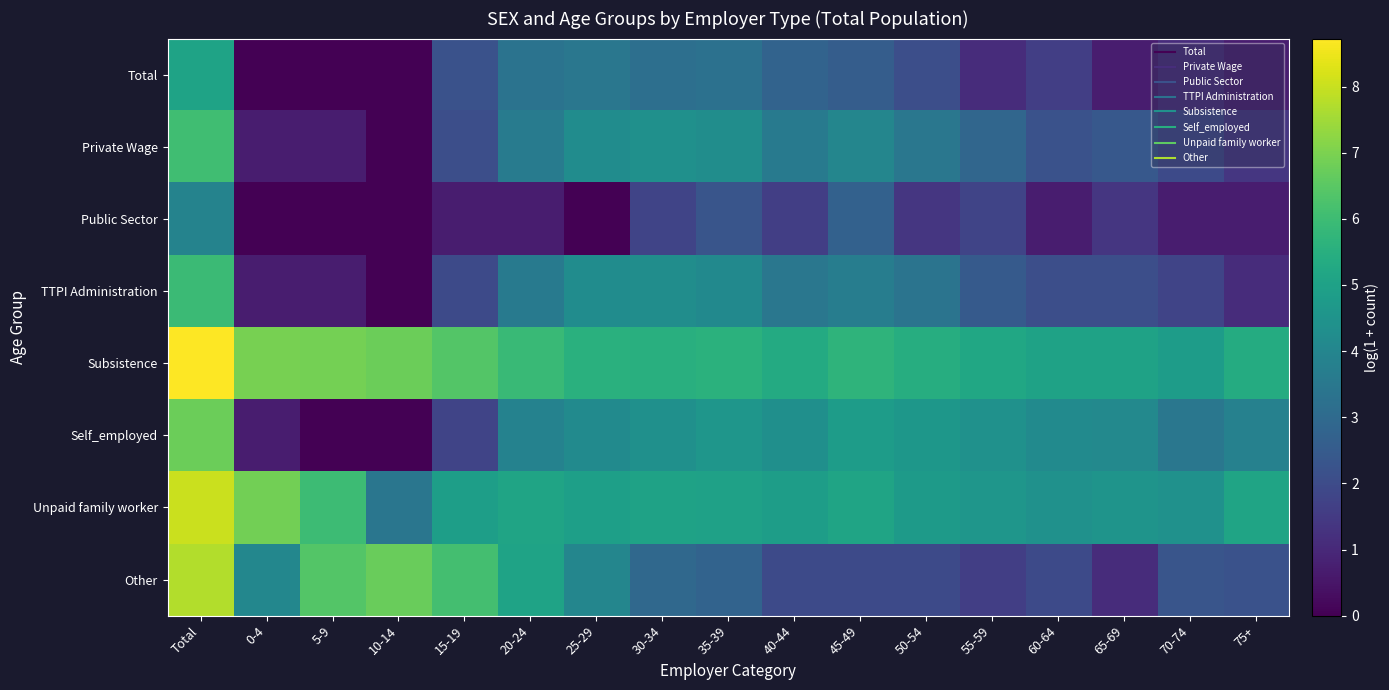

At which category is the sum across all series the highest?

Total